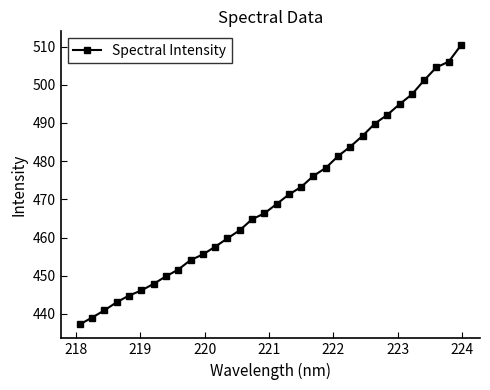

Reading left to right, what are all the values shown in this chart?

437.2	439.0	440.9	443.0	444.8	446.1	447.9	449.8	451.6	454.1	455.6	457.6	459.8	461.9	464.8	466.3	468.8	471.3	473.2	476.1	478.2	481.3	483.8	486.6	489.9	492.1	494.9	497.5	501.2	504.6	506.0	510.3